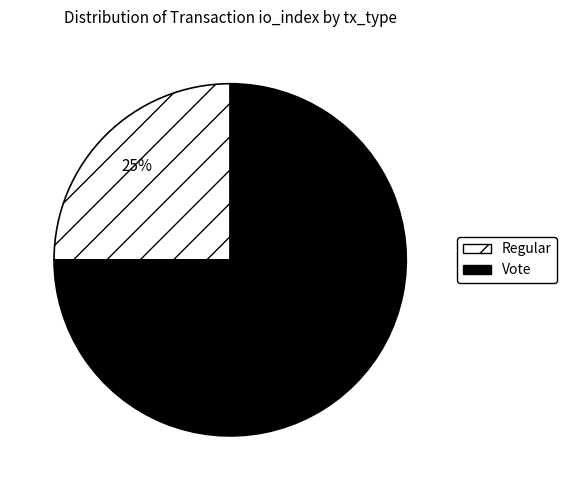

Which category accounts for the majority?

Vote